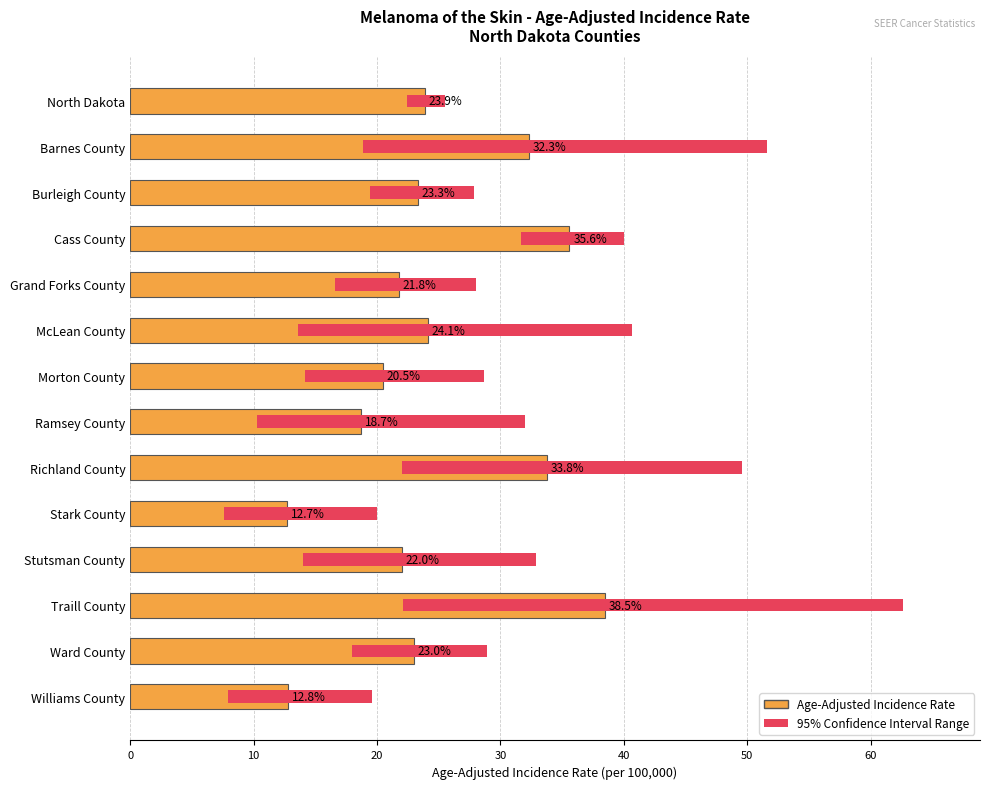

At how many categories does at least one series exceed 29?

4